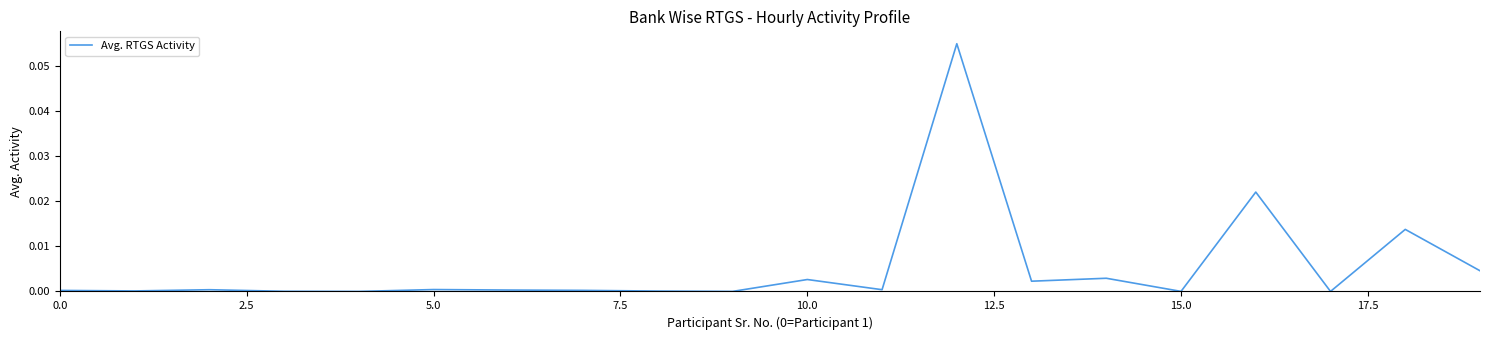

What is the sum of all values?

0.1